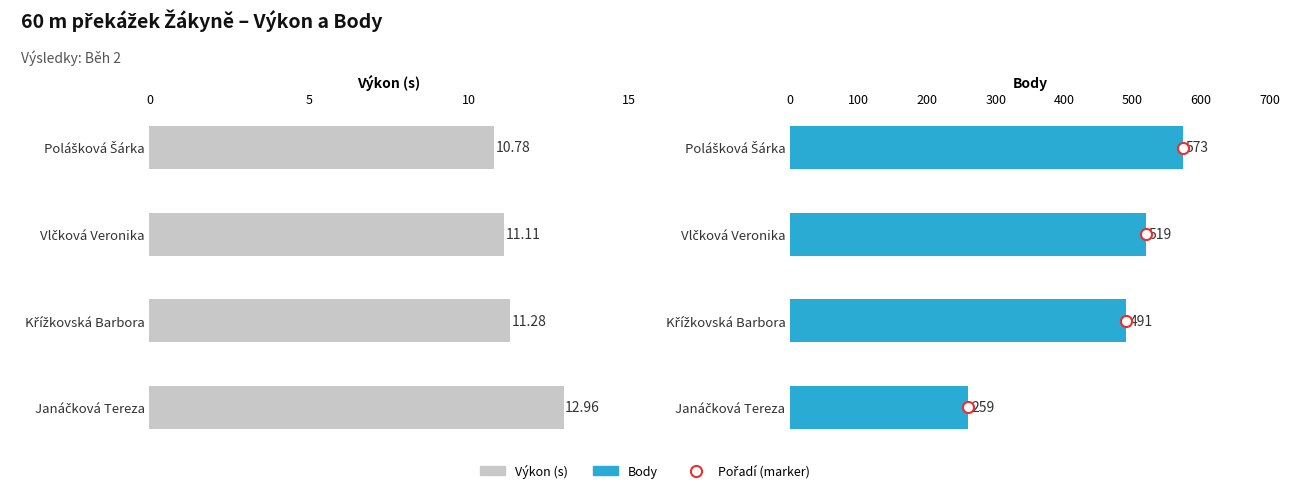

The value of Body at 5 is 192.3. True or false?

False